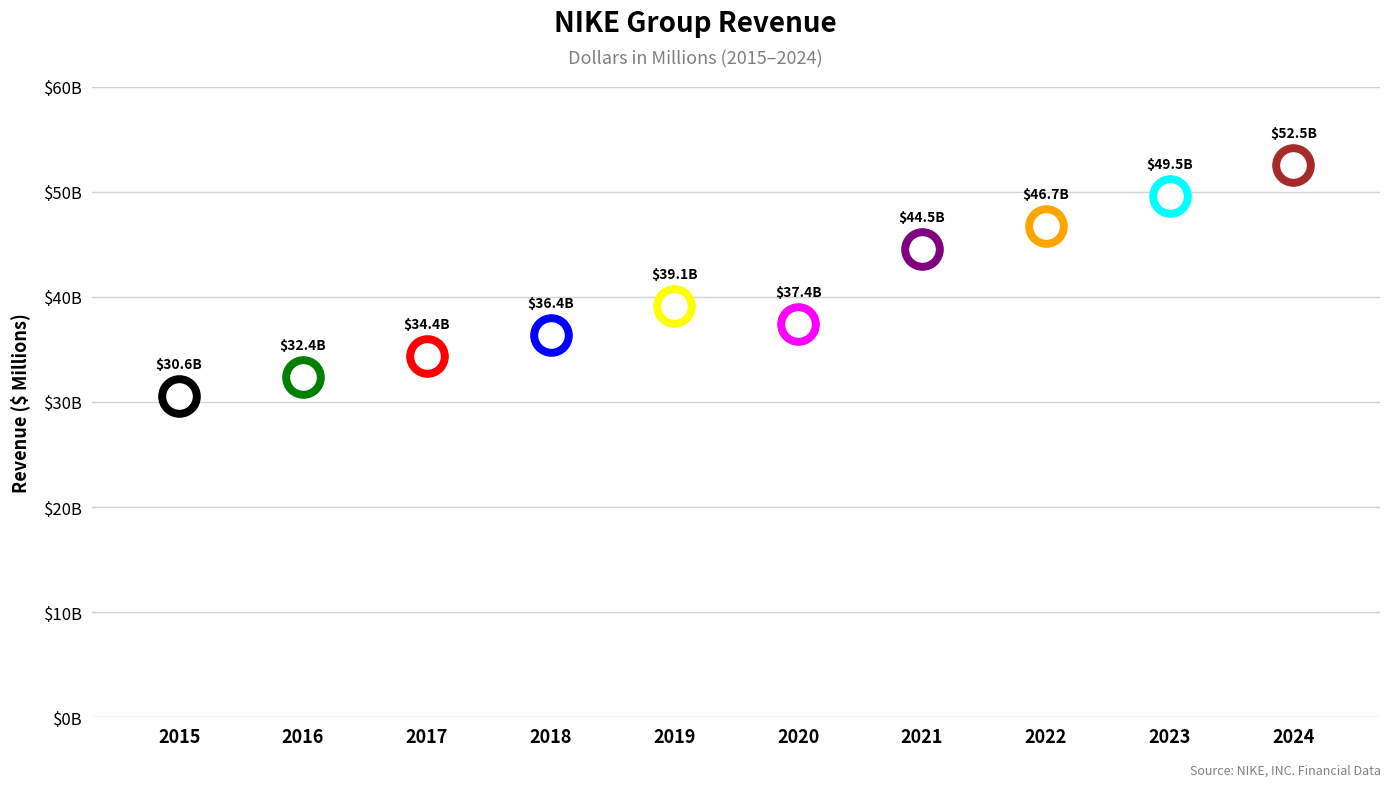

Between 2024 and 2015, which is larger?

2024